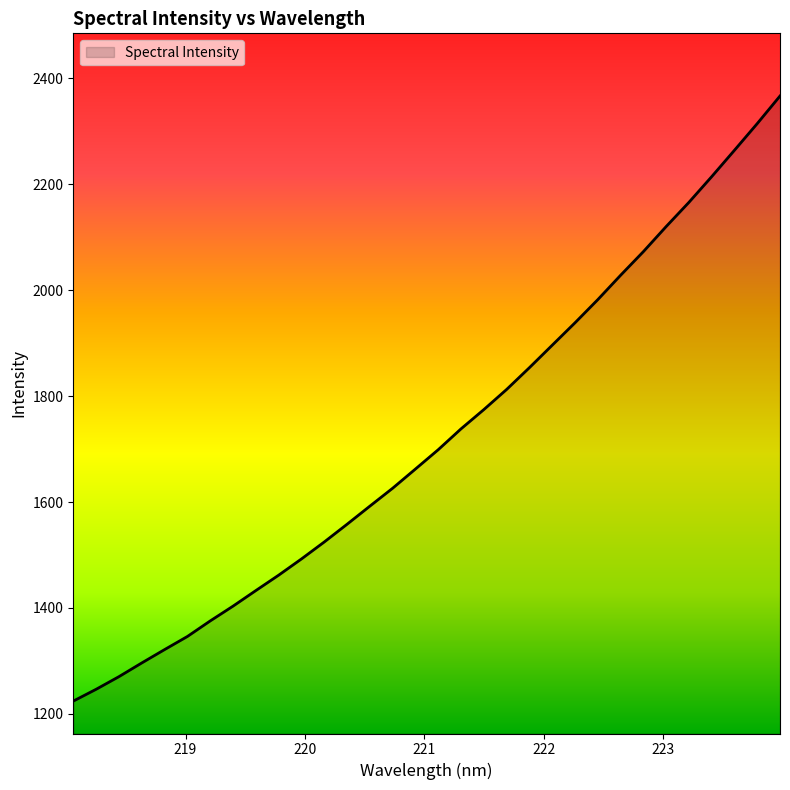

What is the greatest value displayed?

2366.8